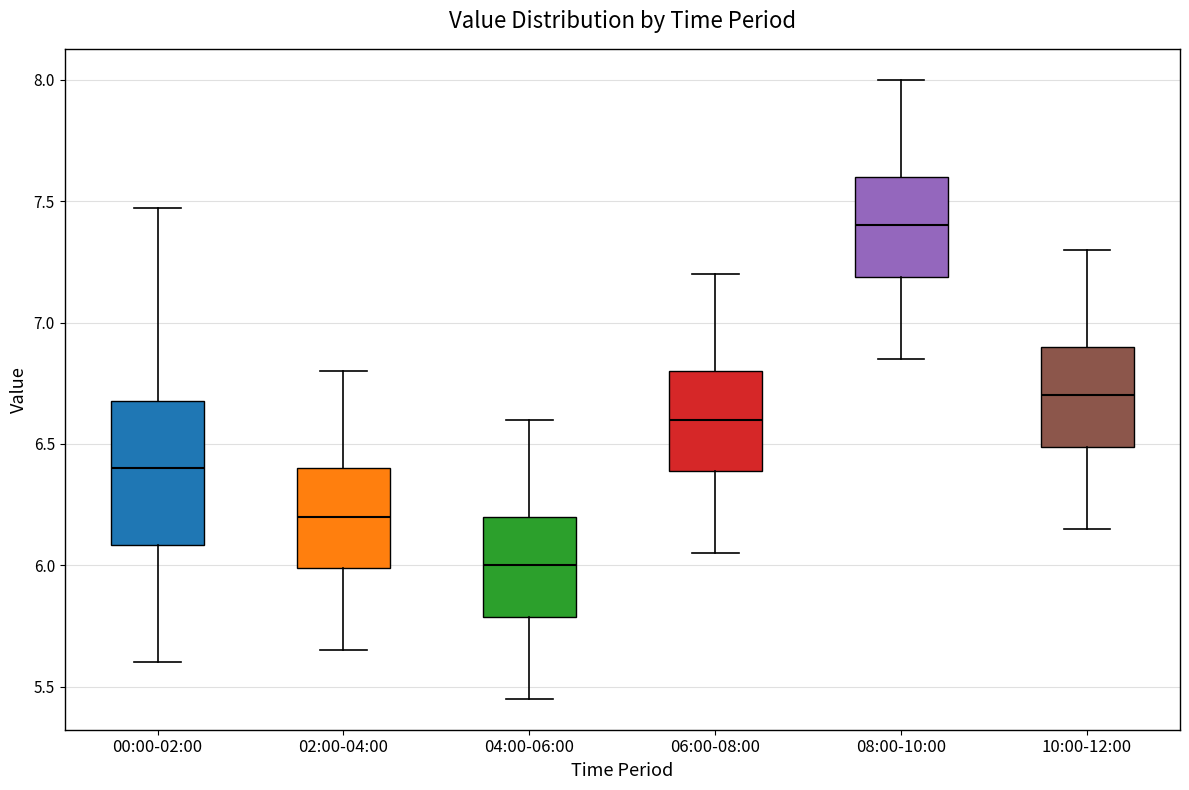

Which box's median line is the lowest?

04:00-06:00